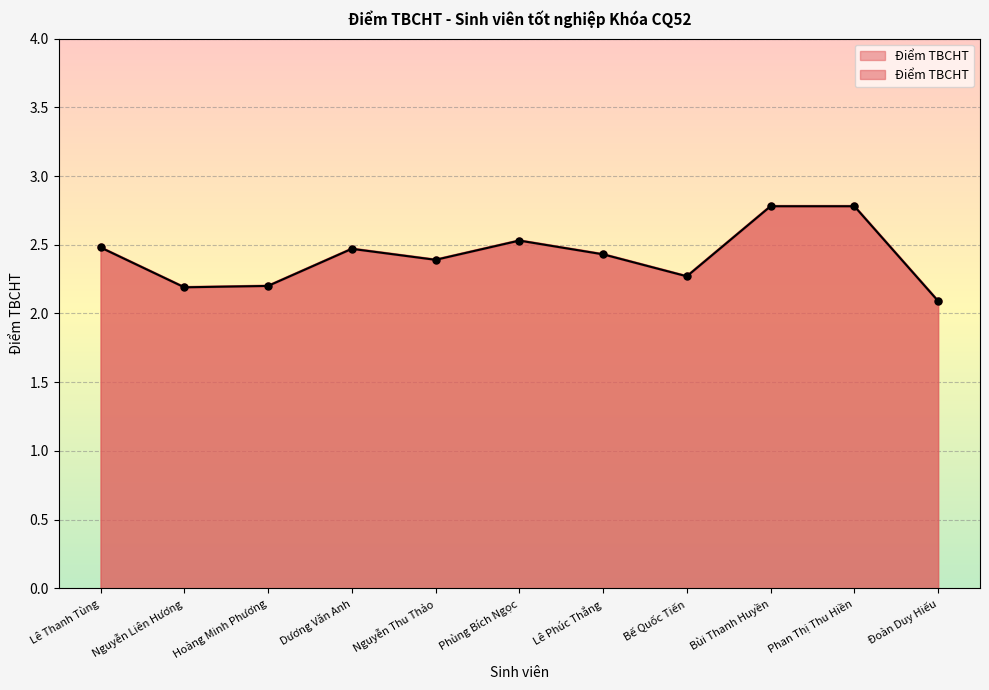

Reading right to left, list all the values displayed in this chart.

Đoàn Duy Hiếu=2.1	Phan Thị Thu Hiền=2.8	Bùi Thanh Huyền=2.8	Bế Quốc Tiến=2.3	Lê Phúc Thắng=2.4	Phùng Bích Ngọc=2.5	Nguyễn Thu Thảo=2.4	Dương Văn Anh=2.5	Hoàng Minh Phương=2.2	Nguyễn Liên Hương=2.2	Lê Thanh Tùng=2.5